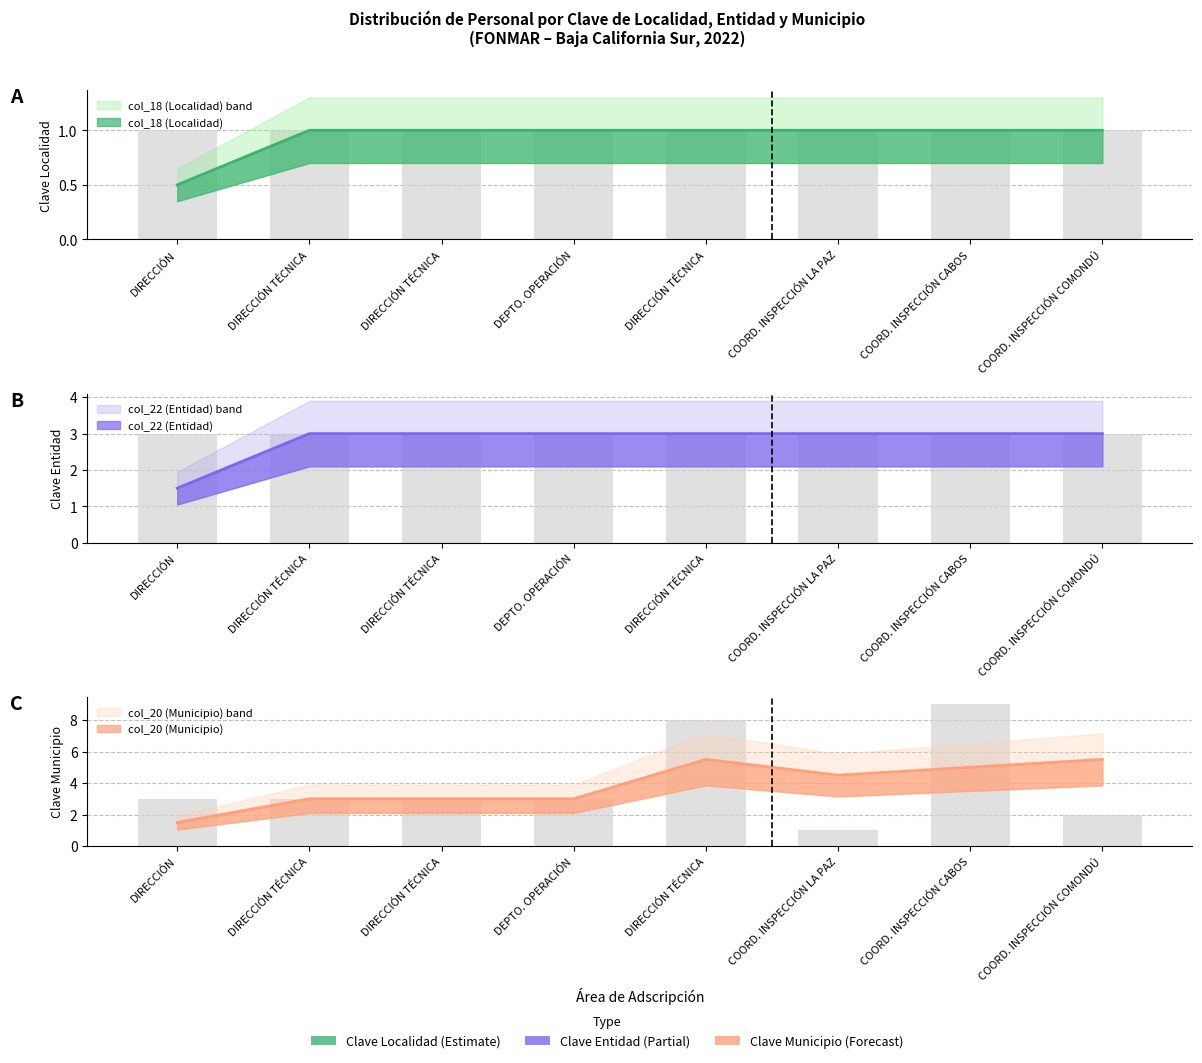

Which series has the widest spread of values?

col_20 (Municipio)